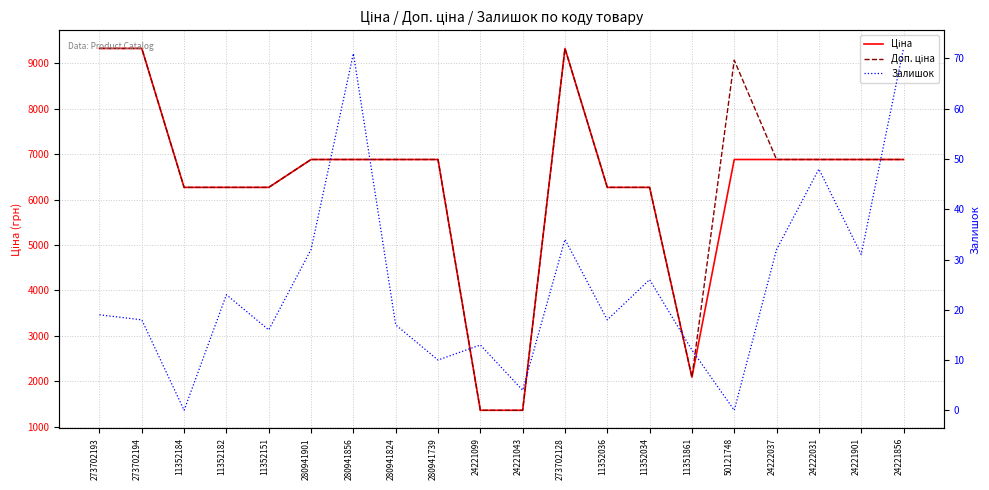

Reading left to right, what are all the values shown in this chart?

Ціна: 273702193=9321.4	273702194=9321.4	11352184=6266.7	11352182=6266.7	11352151=6266.7	280941901=6879.5	280941856=6879.5	280941824=6879.5	280941739=6879.5	24221099=1366.3	24221043=1366.3	273702128=9321.4	11352036=6266.7	11352034=6266.7	11351861=2094.3	50121748=6879.5	24222037=6879.5	24222031=6879.5	24221901=6879.5	24221856=6879.5
Доп. ціна: 273702193=9321.4	273702194=9321.4	11352184=6266.7	11352182=6266.7	11352151=6266.7	280941901=6879.5	280941856=6879.5	280941824=6879.5	280941739=6879.5	24221099=1366.0	24221043=1366.0	273702128=9321.4	11352036=6266.7	11352034=6266.7	11351861=2094.0	50121748=9062.9	24222037=6879.5	24222031=6879.5	24221901=6879.5	24221856=6879.5
Залишок: 273702193=19.0	273702194=18.0	11352184=0.0	11352182=23.0	11352151=16.0	280941901=32.0	280941856=71.0	280941824=17.0	280941739=10.0	24221099=13.0	24221043=4.0	273702128=34.0	11352036=18.0	11352034=26.0	11351861=12.0	50121748=0.0	24222037=32.0	24222031=48.0	24221901=31.0	24221856=72.0